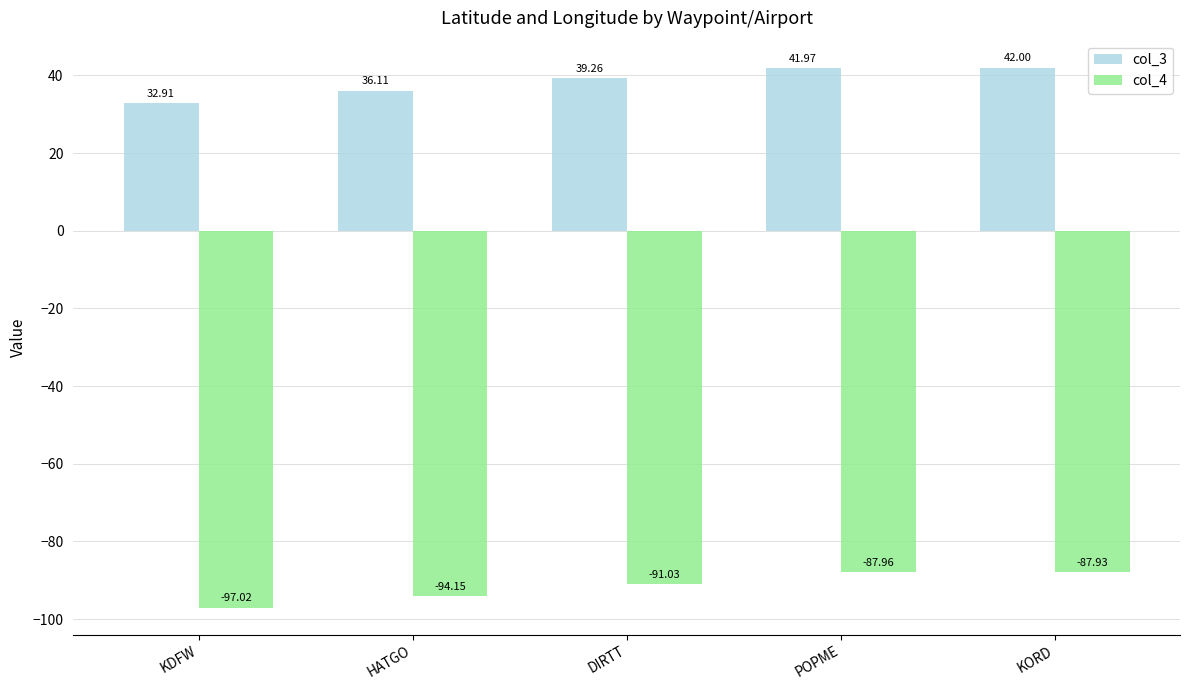

What is the label of the 1st bar from the right?

KORD